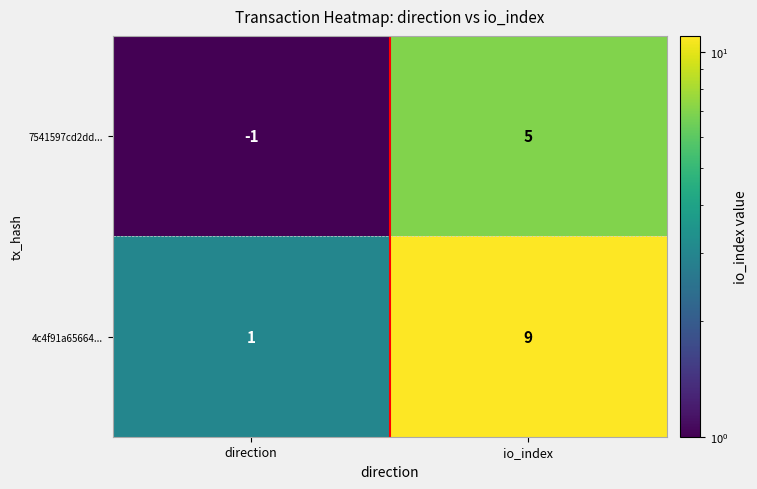

Reading left to right, list all the values displayed in this chart.

7541597cd2dd...: -1	5
4c4f91a65664...: 1	9